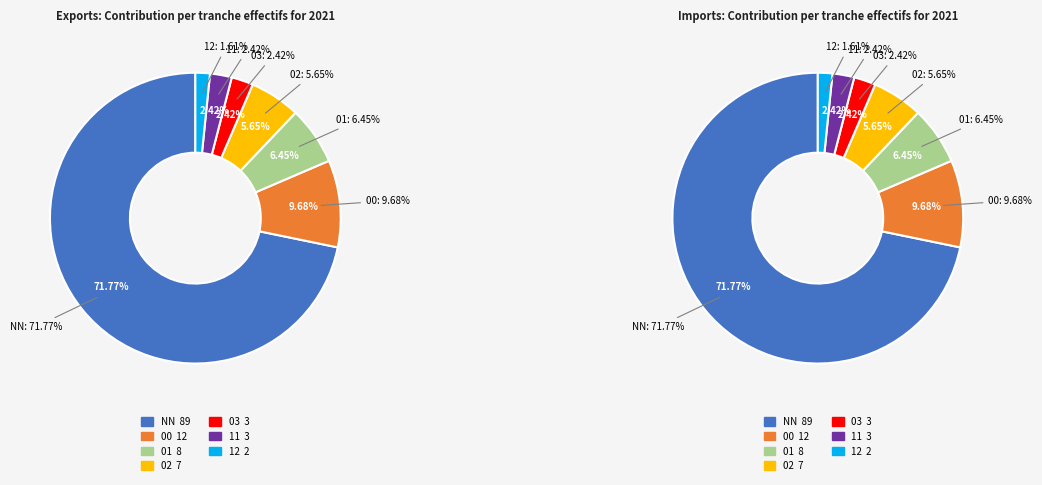

Does NN account for over 50% of the chart?

Yes